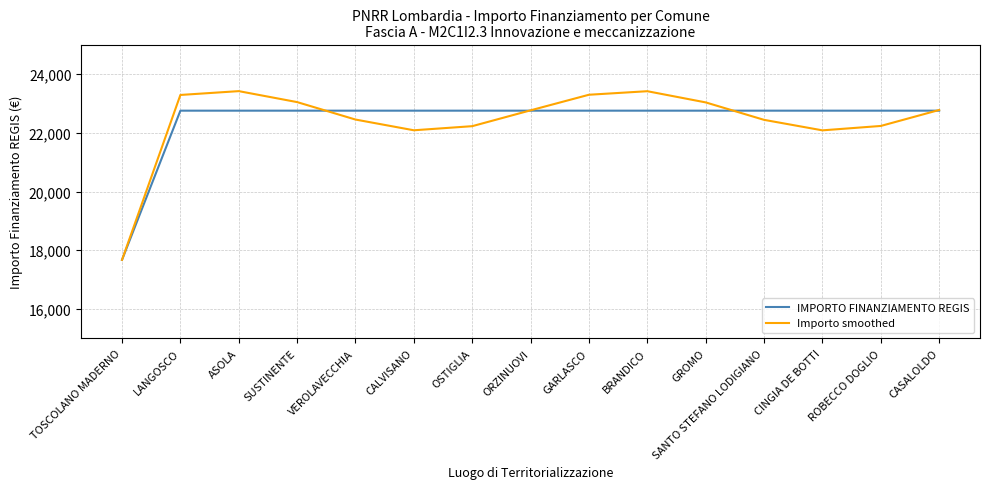

How many lines are shown in the chart?

2